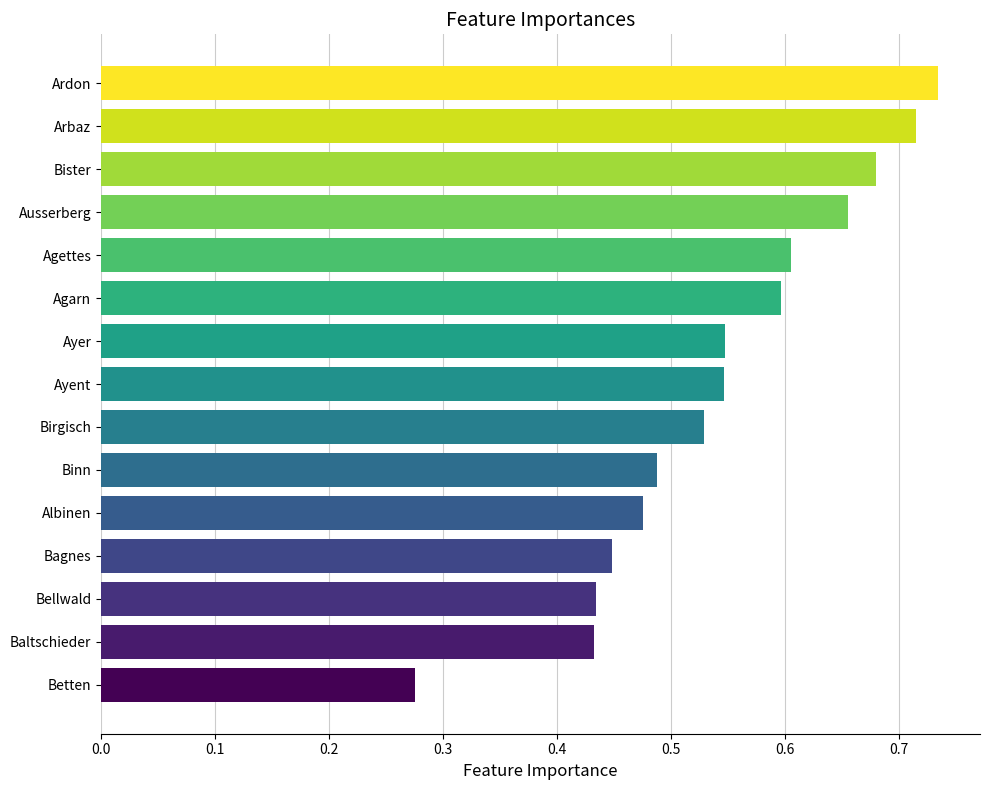

At which label is the value closest to 0?

Betten